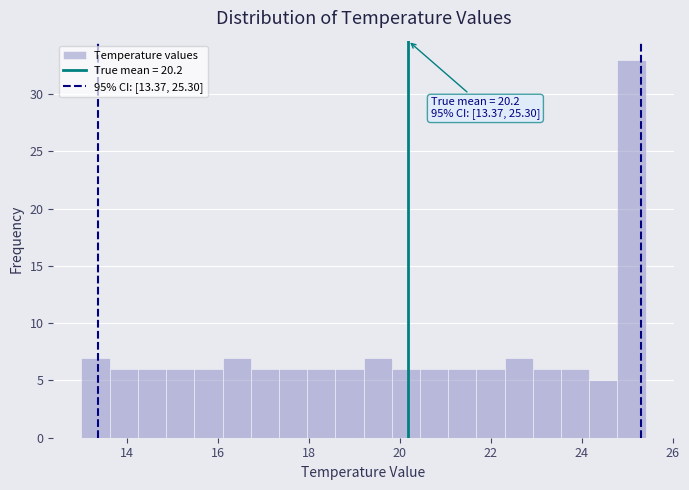

Around what value on the x-axis is the tallest bar? Give the approximate position of its centre, as read against the axis.

25.0